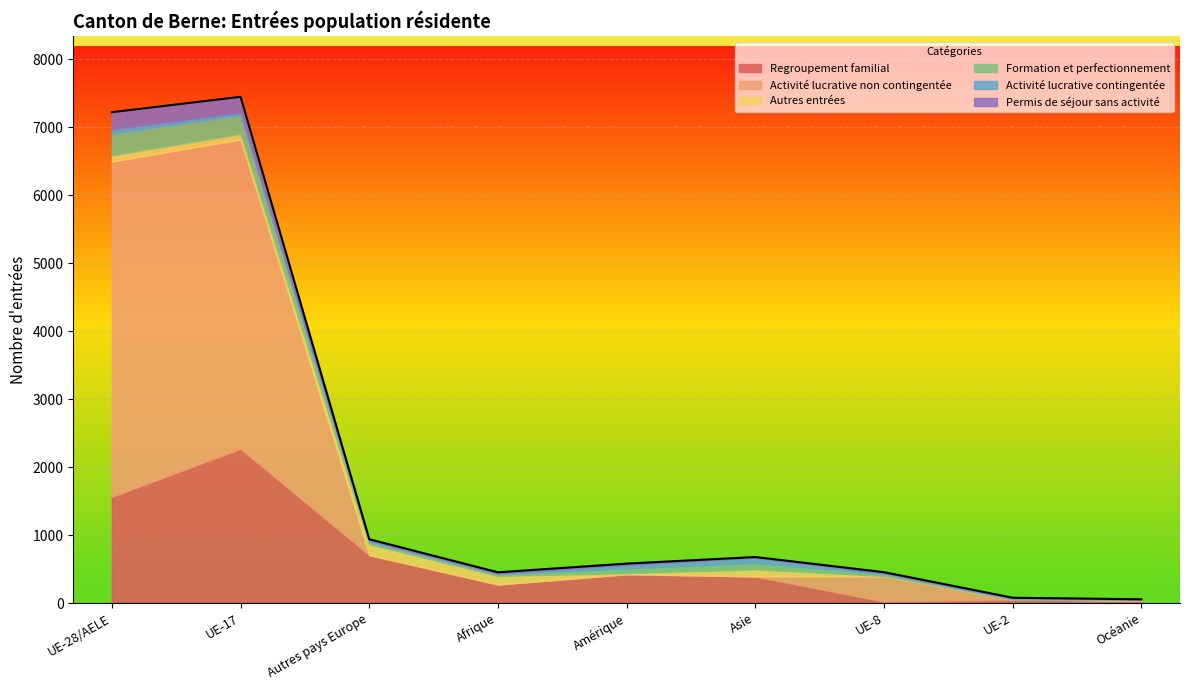

What position from the right is Océanie?

1